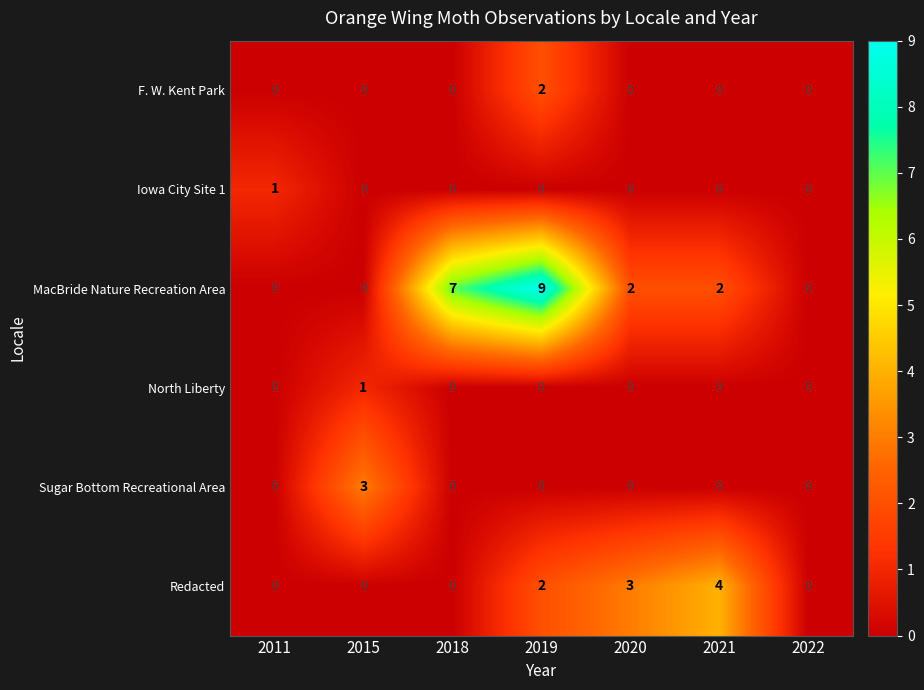

At which category is the sum across all series the highest?

2019